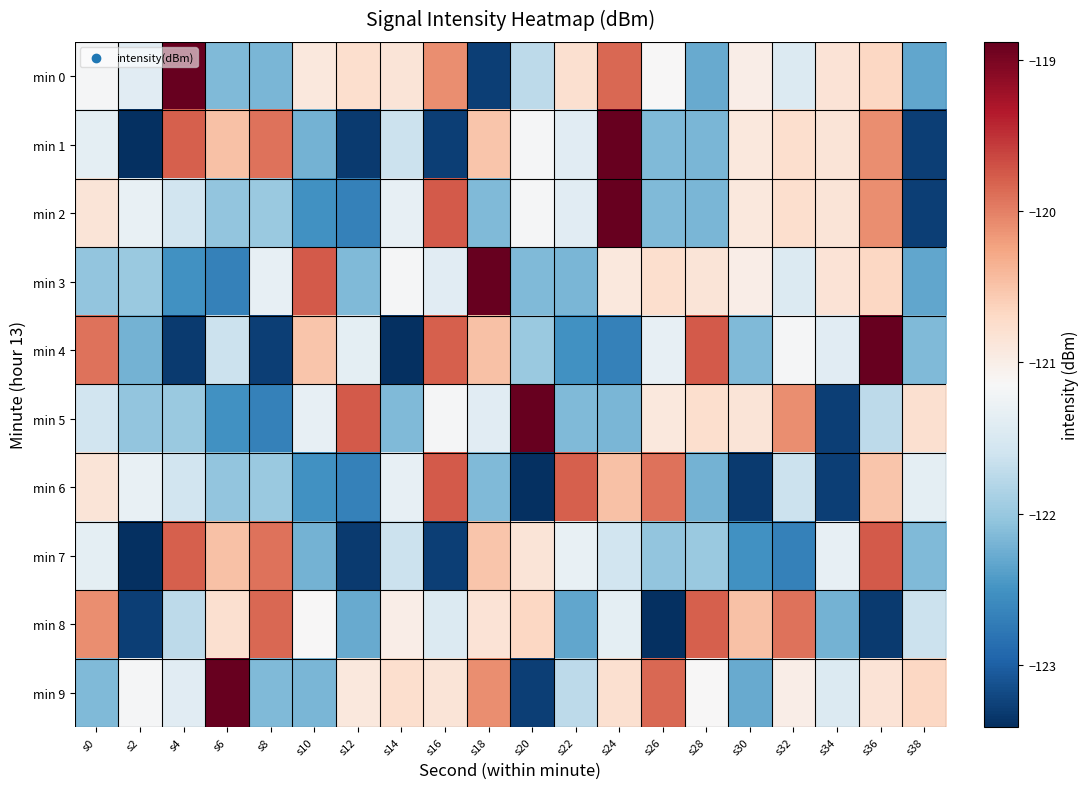

Reading left to right, list all the values displayed in this chart.

min 0: s0=-121.2	s2=-121.4	s4=-118.9	s6=-122.1	s8=-122.2	s10=-120.9	s12=-120.8	s14=-120.9	s16=-120.1	s18=-123.3	s20=-121.7	s22=-120.8	s24=-119.8	s26=-121.1	s28=-122.3	s30=-121.0	s32=-121.5	s34=-120.8	s36=-120.7	s38=-122.3
min 1: s0=-121.4	s2=-123.4	s4=-119.8	s6=-120.5	s8=-119.9	s10=-122.2	s12=-123.3	s14=-121.6	s16=-123.3	s18=-120.5	s20=-121.2	s22=-121.4	s24=-118.9	s26=-122.1	s28=-122.2	s30=-120.9	s32=-120.8	s34=-120.9	s36=-120.1	s38=-123.3
min 2: s0=-120.8	s2=-121.3	s4=-121.6	s6=-122.0	s8=-122.0	s10=-122.5	s12=-122.7	s14=-121.3	s16=-119.8	s18=-122.1	s20=-121.2	s22=-121.4	s24=-118.9	s26=-122.1	s28=-122.2	s30=-120.9	s32=-120.8	s34=-120.9	s36=-120.1	s38=-123.3
min 3: s0=-122.0	s2=-122.0	s4=-122.5	s6=-122.7	s8=-121.3	s10=-119.8	s12=-122.1	s14=-121.2	s16=-121.4	s18=-118.9	s20=-122.1	s22=-122.2	s24=-120.9	s26=-120.8	s28=-120.9	s30=-121.0	s32=-121.5	s34=-120.8	s36=-120.7	s38=-122.3
min 4: s0=-119.9	s2=-122.2	s4=-123.3	s6=-121.6	s8=-123.3	s10=-120.5	s12=-121.4	s14=-123.4	s16=-119.8	s18=-120.5	s20=-122.0	s22=-122.5	s24=-122.7	s26=-121.3	s28=-119.8	s30=-122.1	s32=-121.2	s34=-121.4	s36=-118.9	s38=-122.1
min 5: s0=-121.6	s2=-122.0	s4=-122.0	s6=-122.5	s8=-122.7	s10=-121.3	s12=-119.8	s14=-122.1	s16=-121.2	s18=-121.4	s20=-118.9	s22=-122.1	s24=-122.2	s26=-120.9	s28=-120.8	s30=-120.9	s32=-120.1	s34=-123.3	s36=-121.7	s38=-120.8
min 6: s0=-120.8	s2=-121.3	s4=-121.6	s6=-122.0	s8=-122.0	s10=-122.5	s12=-122.7	s14=-121.3	s16=-119.8	s18=-122.1	s20=-123.4	s22=-119.8	s24=-120.5	s26=-119.9	s28=-122.2	s30=-123.3	s32=-121.6	s34=-123.3	s36=-120.5	s38=-121.4
min 7: s0=-121.4	s2=-123.4	s4=-119.8	s6=-120.5	s8=-119.9	s10=-122.2	s12=-123.3	s14=-121.6	s16=-123.3	s18=-120.5	s20=-120.8	s22=-121.3	s24=-121.6	s26=-122.0	s28=-122.0	s30=-122.5	s32=-122.7	s34=-121.3	s36=-119.8	s38=-122.1
min 8: s0=-120.1	s2=-123.3	s4=-121.7	s6=-120.8	s8=-119.8	s10=-121.1	s12=-122.3	s14=-121.0	s16=-121.5	s18=-120.8	s20=-120.7	s22=-122.3	s24=-121.4	s26=-123.4	s28=-119.8	s30=-120.5	s32=-119.9	s34=-122.2	s36=-123.3	s38=-121.6
min 9: s0=-122.1	s2=-121.2	s4=-121.4	s6=-118.9	s8=-122.1	s10=-122.2	s12=-120.9	s14=-120.8	s16=-120.9	s18=-120.1	s20=-123.3	s22=-121.7	s24=-120.8	s26=-119.8	s28=-121.1	s30=-122.3	s32=-121.0	s34=-121.5	s36=-120.8	s38=-120.7